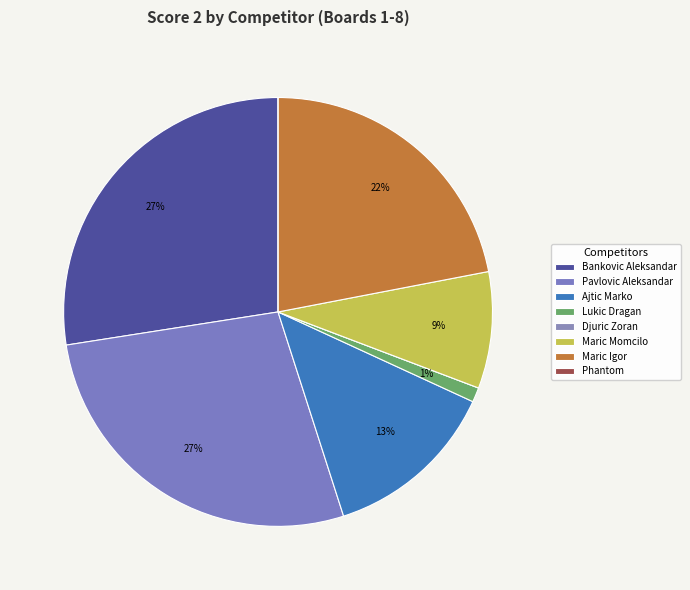

True or false: Lukic Dragan accounts for 14% of the total.

False